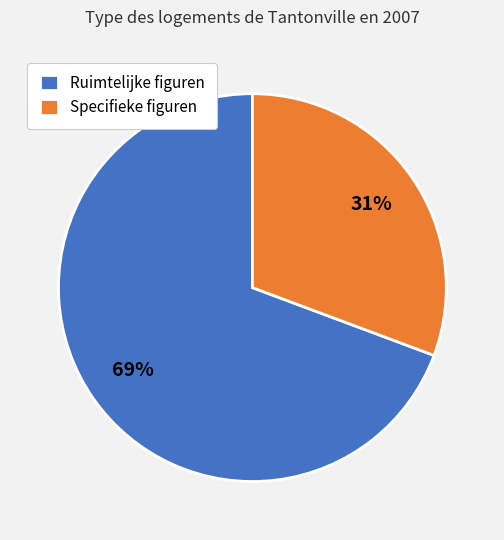

To the nearest percent, what percentage of the pie is Specifieke figuren?

31%